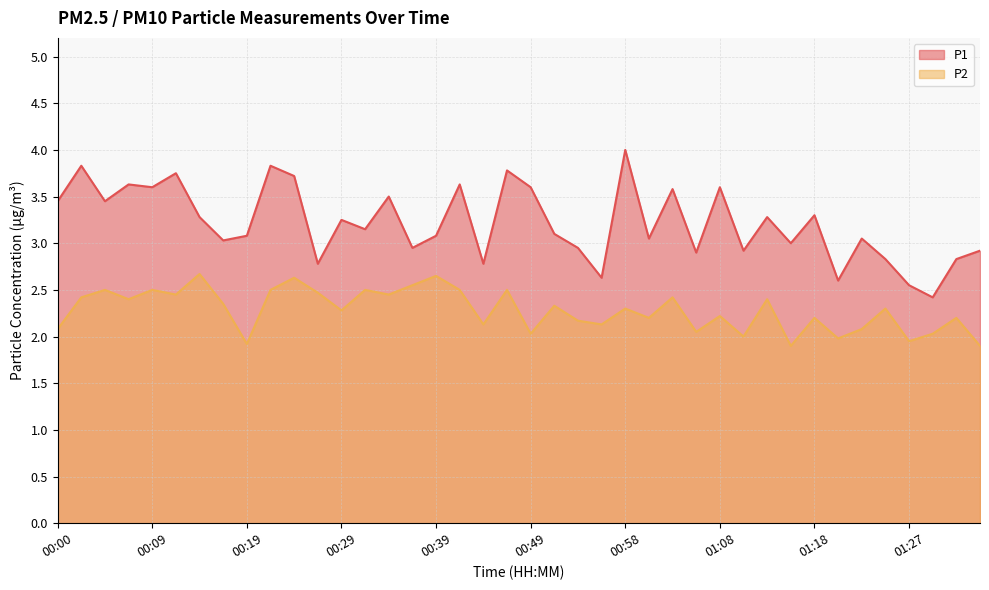

What is the label of the 19th point from the left?

00:44